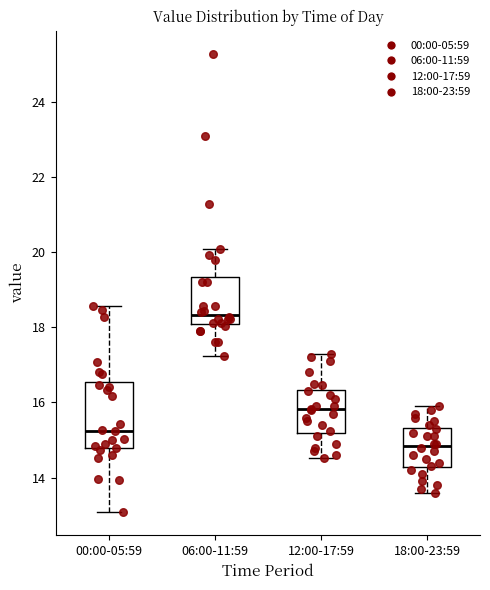

Which box has the highest median line?

06:00-11:59